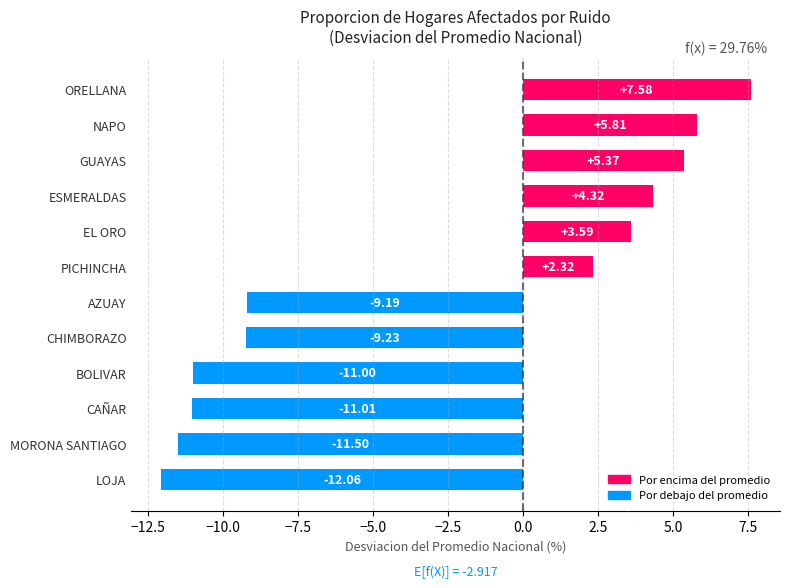

List the labels in order of value, smallest first.

LOJA, MORONA SANTIAGO, CAÑAR, BOLIVAR, CHIMBORAZO, AZUAY, PICHINCHA, EL ORO, ESMERALDAS, GUAYAS, NAPO, ORELLANA